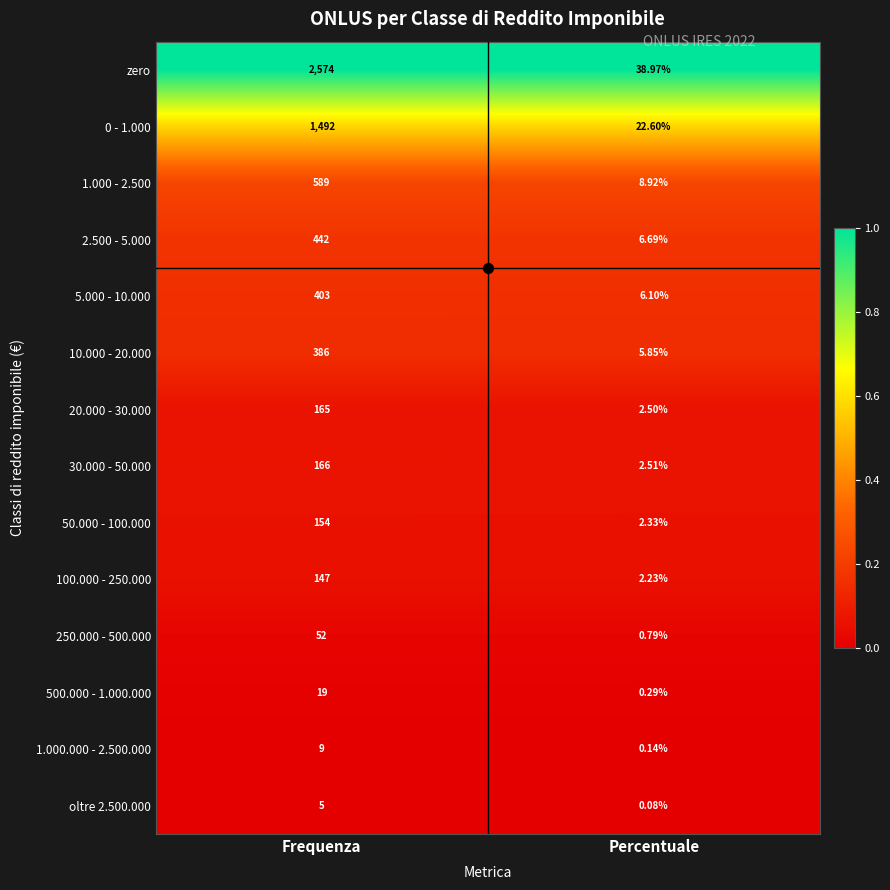

Is the value of 500.000 - 1.000.000 at Frequenza greater than the value of 0 - 1.000 at Percentuale?

No